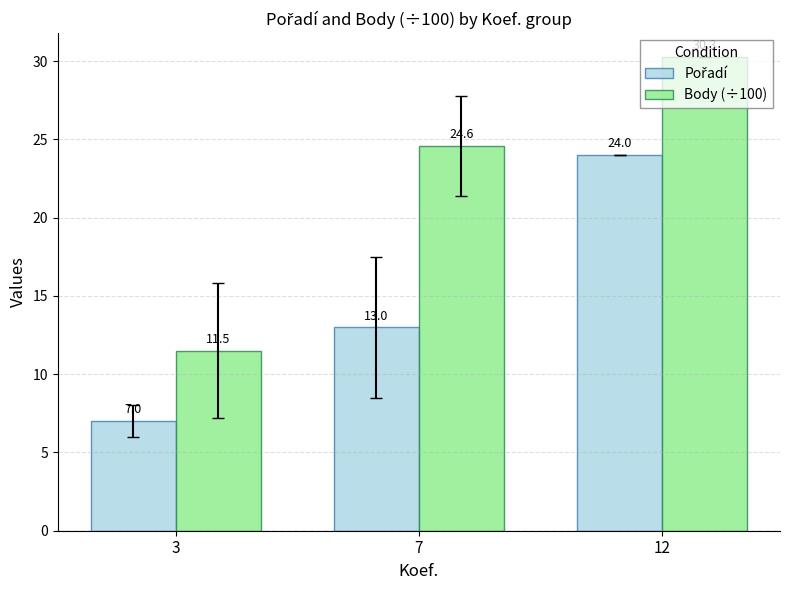

What is the value of the Body (÷100) bar at the 1st from the left?

11.5